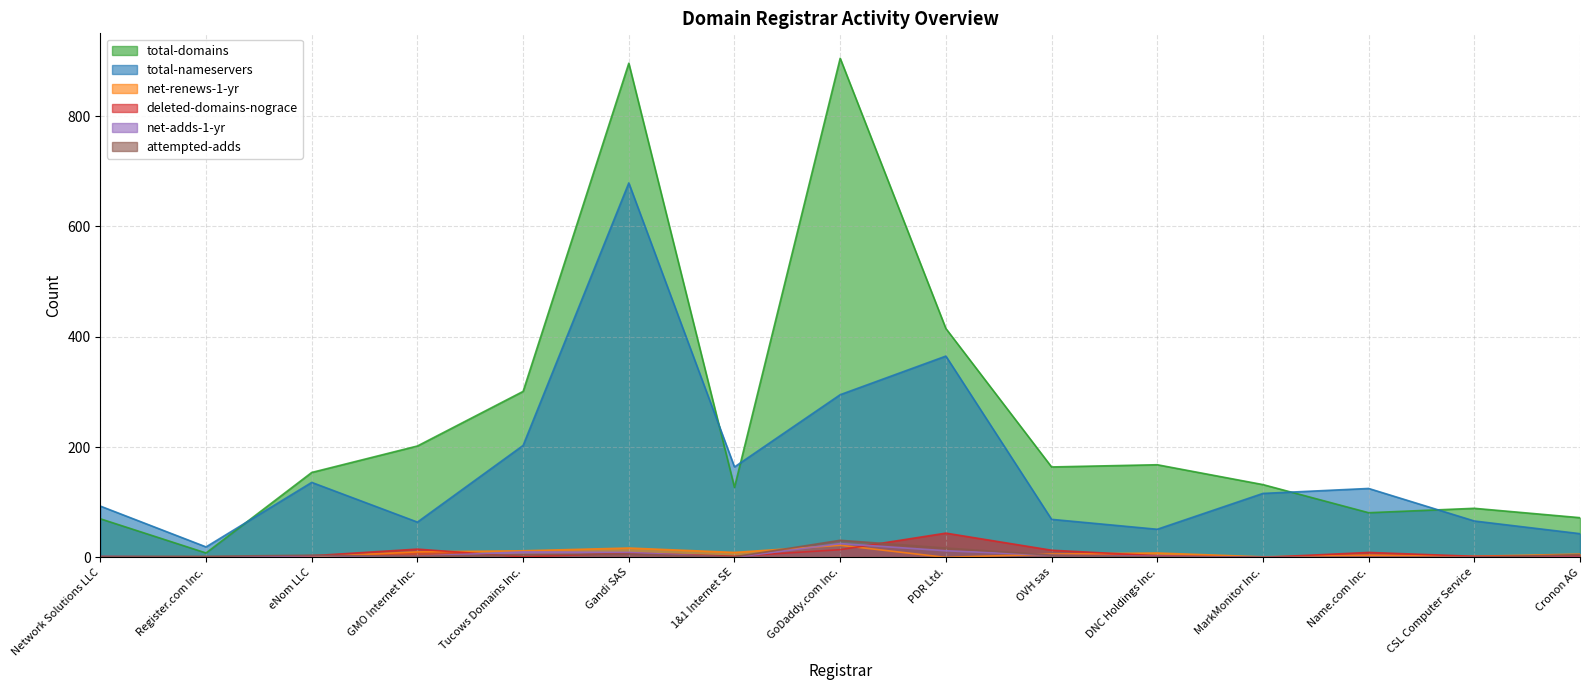

At which category is the sum across all series the highest?

Gandi SAS